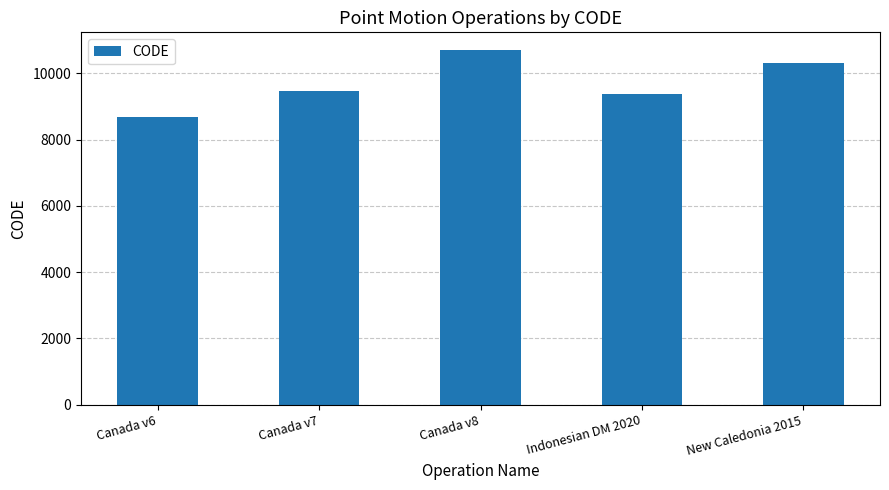

Reading left to right, extract all data points from this chart.

Canada v6=8676	Canada v7=9483	Canada v8=10707	Indonesian DM 2020=9375	New Caledonia 2015=10323